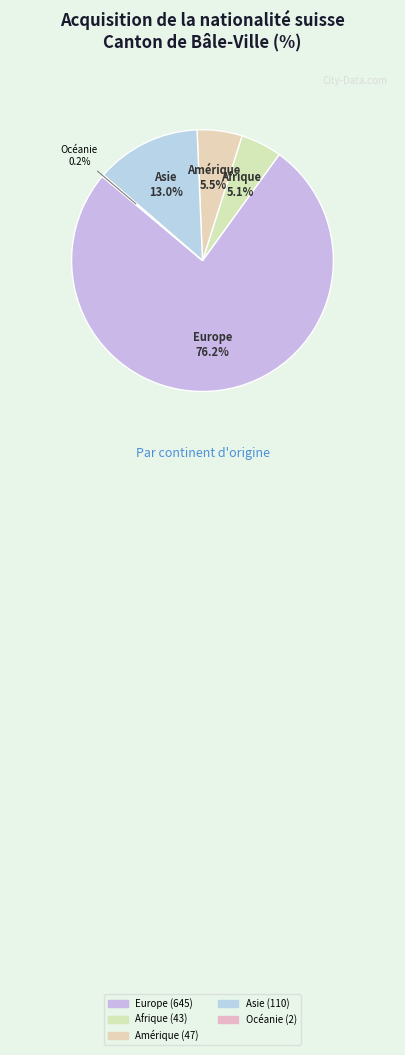

What is the majority slice?

Europe